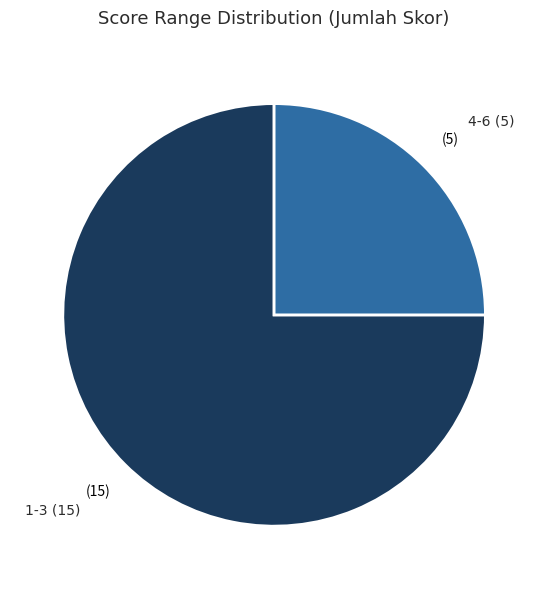

Combined, do 1-3 and 4-6 account for over 50%?

Yes